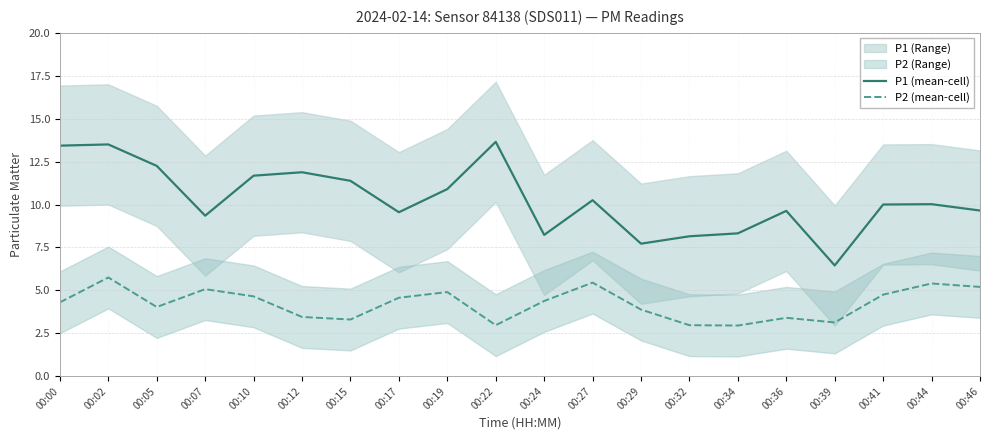

Is it true that P2 (mean-cell) equals 4.7 at 00:15?

False